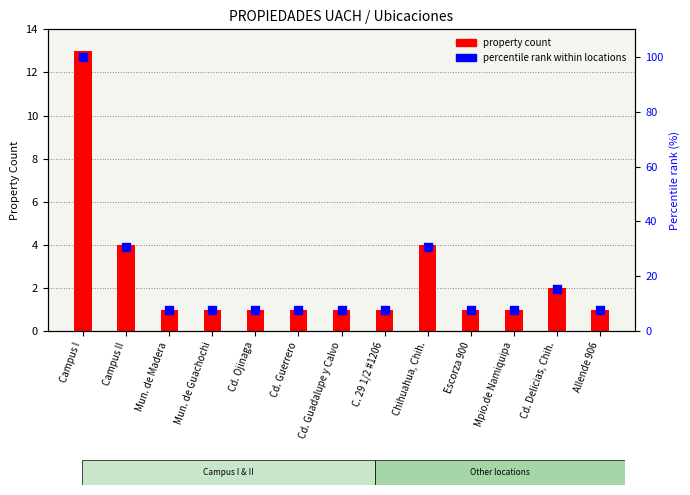

Which series has the largest total across all categories?

percentile rank within locations